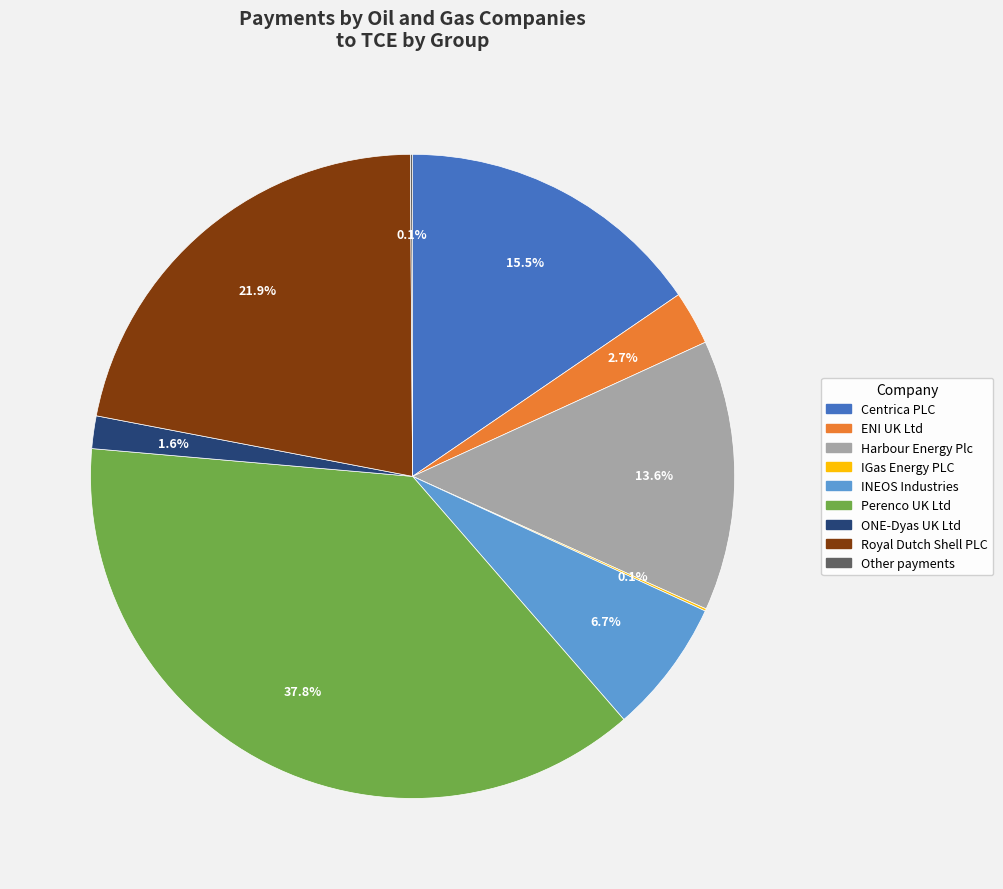

Is there any slice that represents more than half of the pie?

No